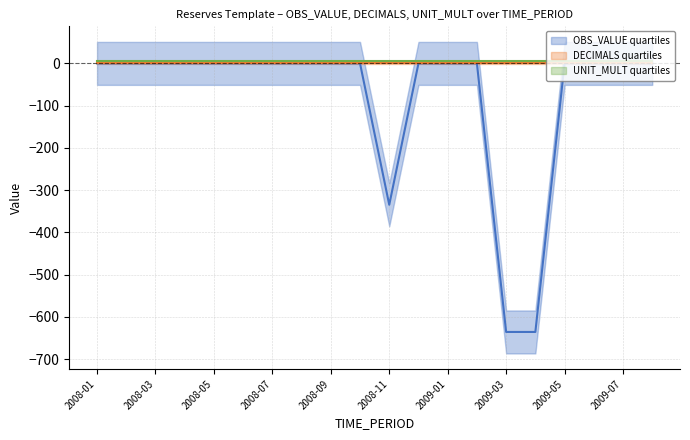

Which series has the largest range (max minus min)?

OBS_VALUE